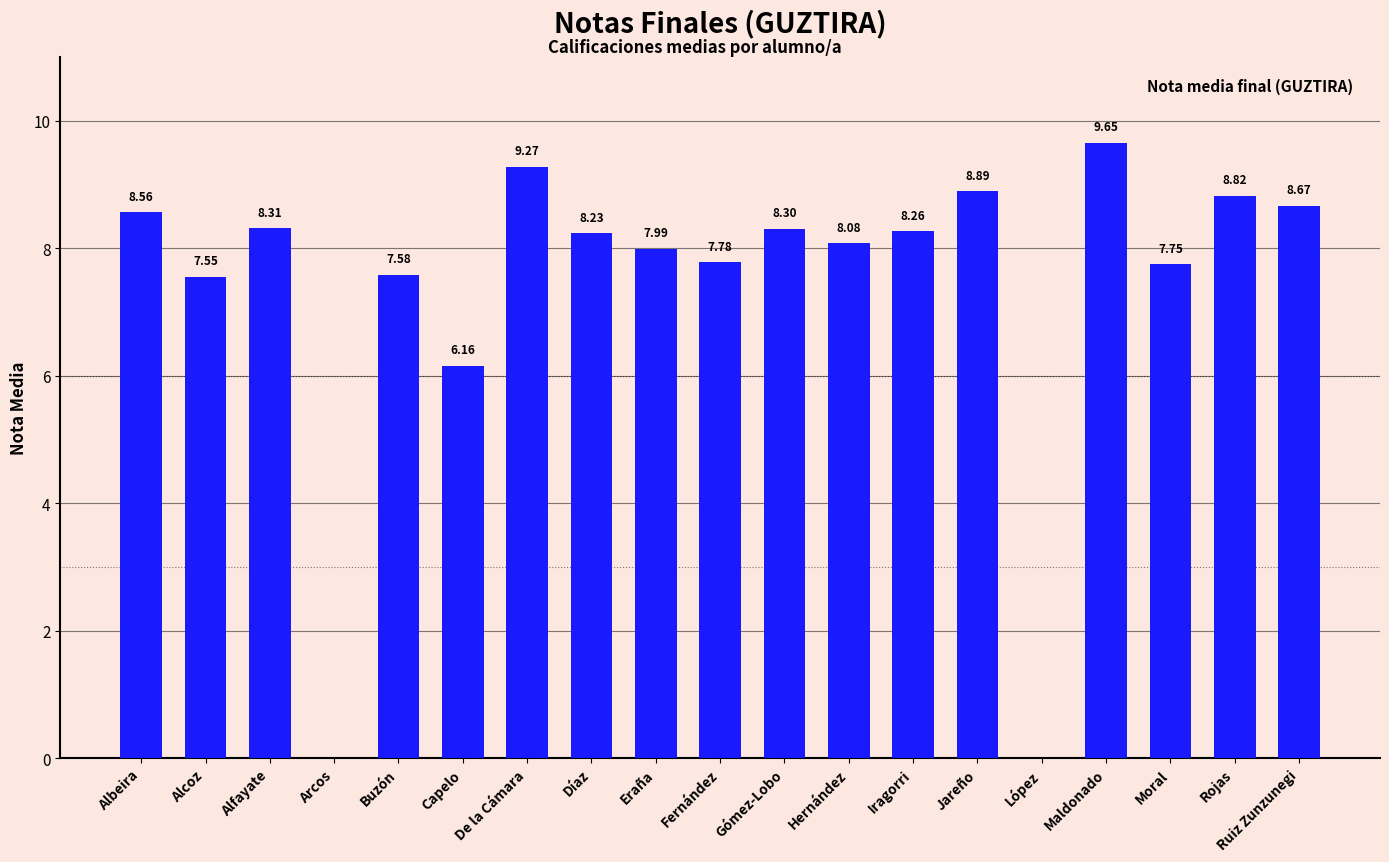

At which label is the value closest to 4?

Capelo